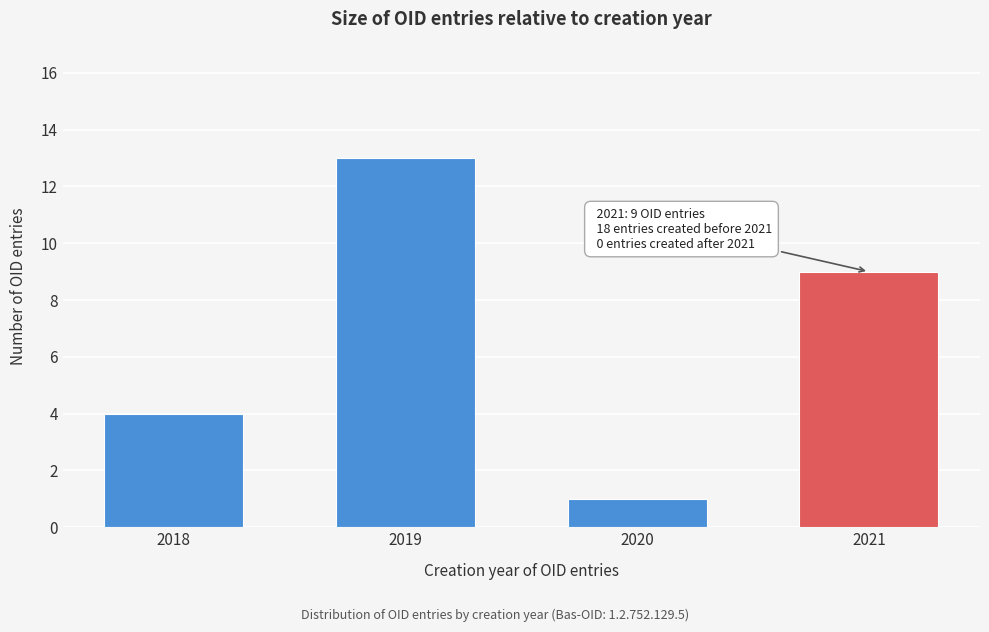

Reading left to right, extract all data points from this chart.

4	13	1	9